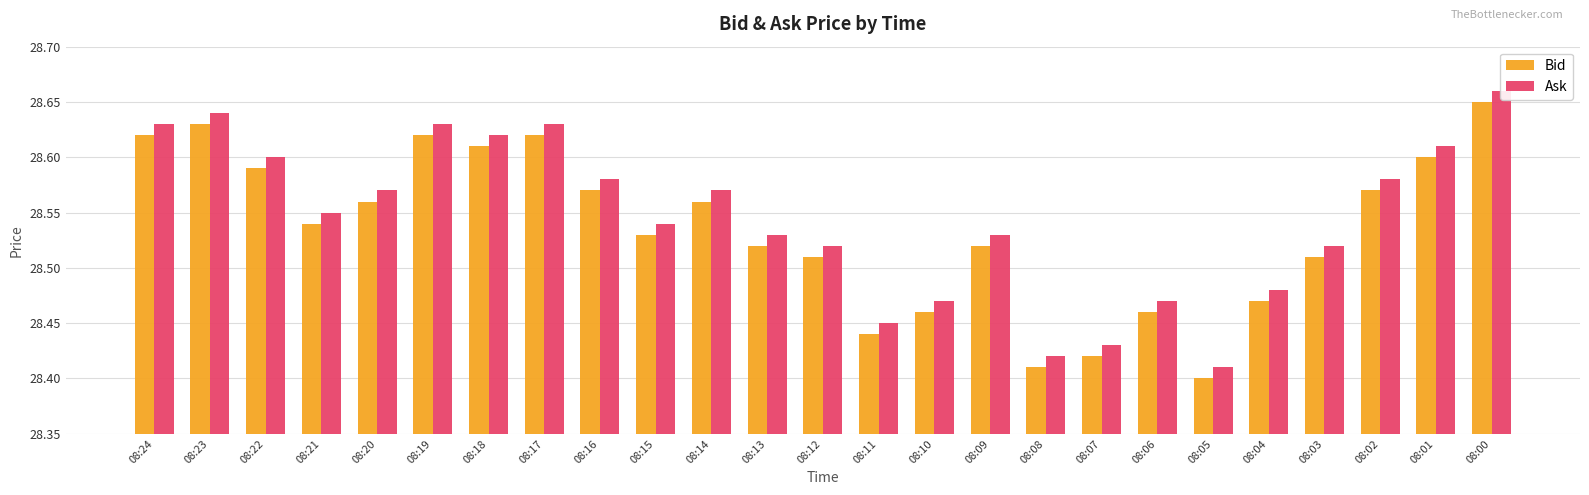

What are all the series names shown in the legend?

Bid, Ask